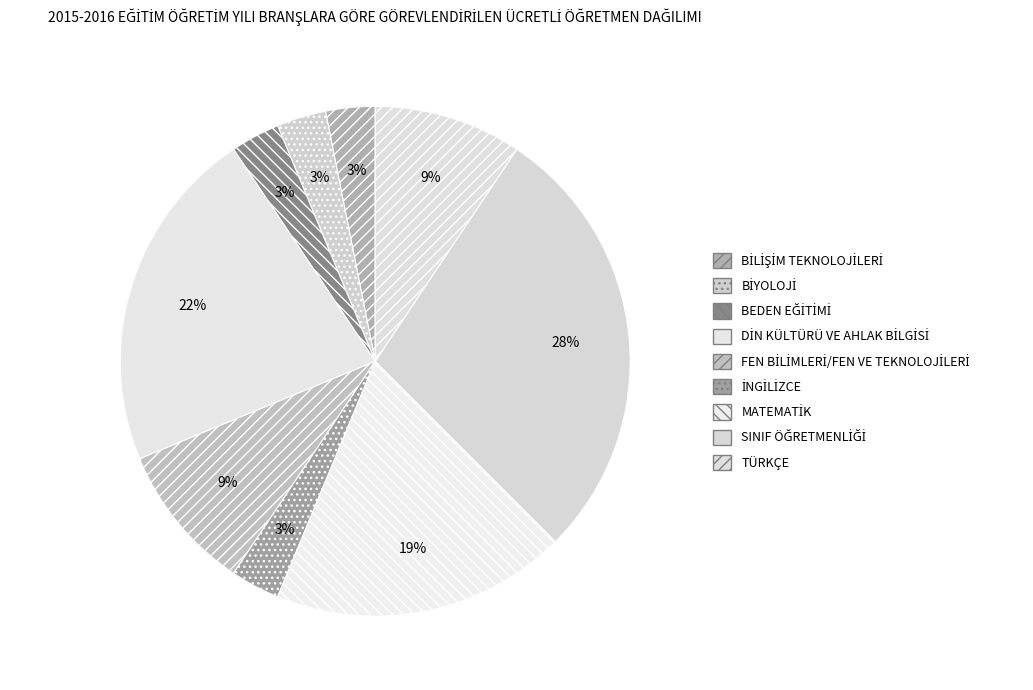

What is the ratio of the value at SINIF ÖĞRETMENLİĞİ to the value at İNGİLİZCE?

9.0